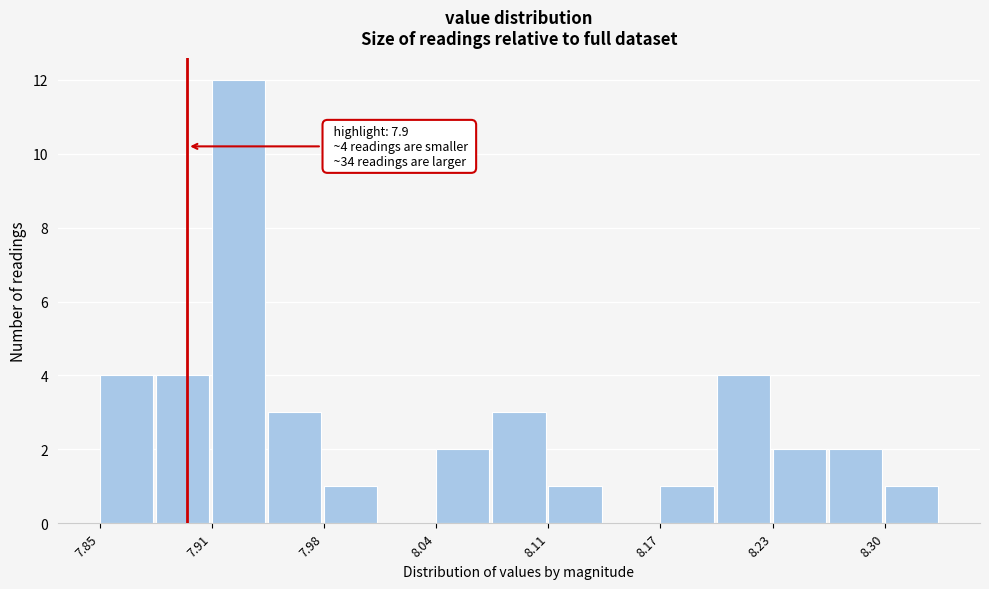

Around what value on the x-axis is the tallest bar? Give the approximate position of its centre, as read against the axis.

7.93